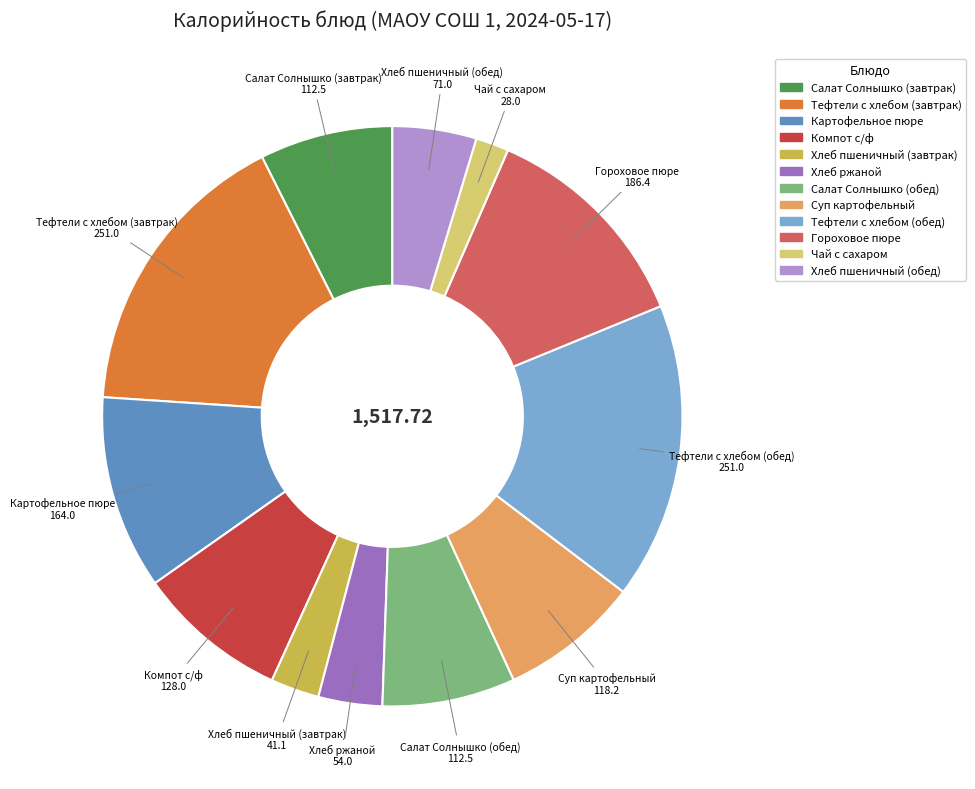

Count the number of slices in the pie.

12